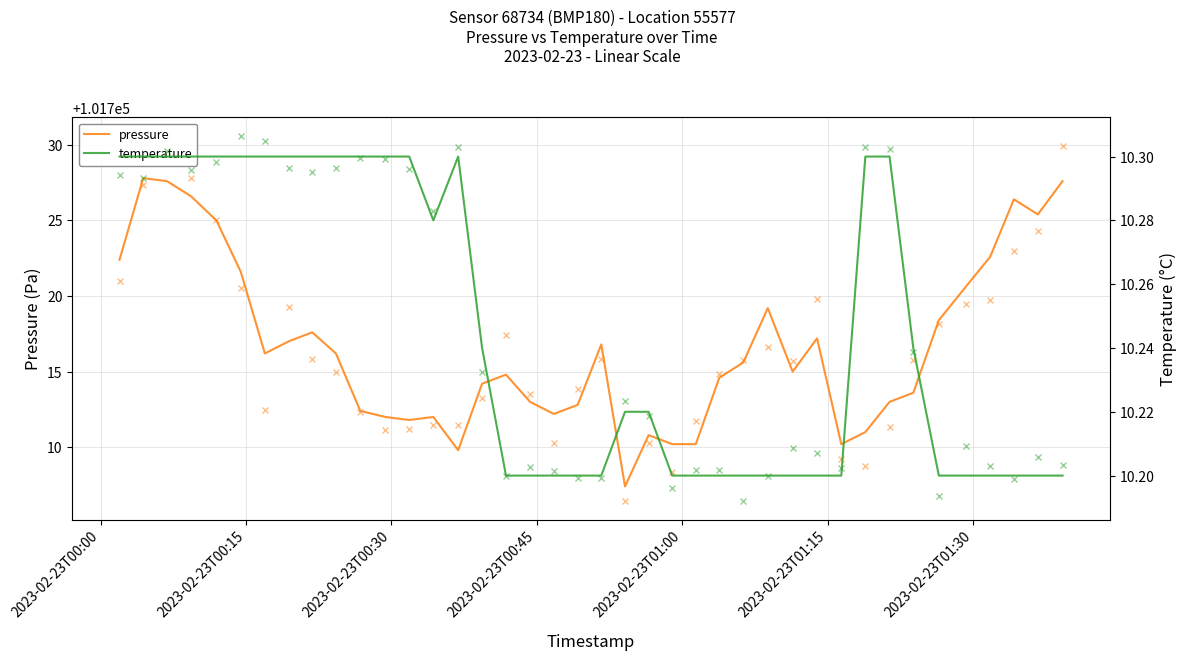

List the series in order of their overall mean, highest first.

pressure, temperature